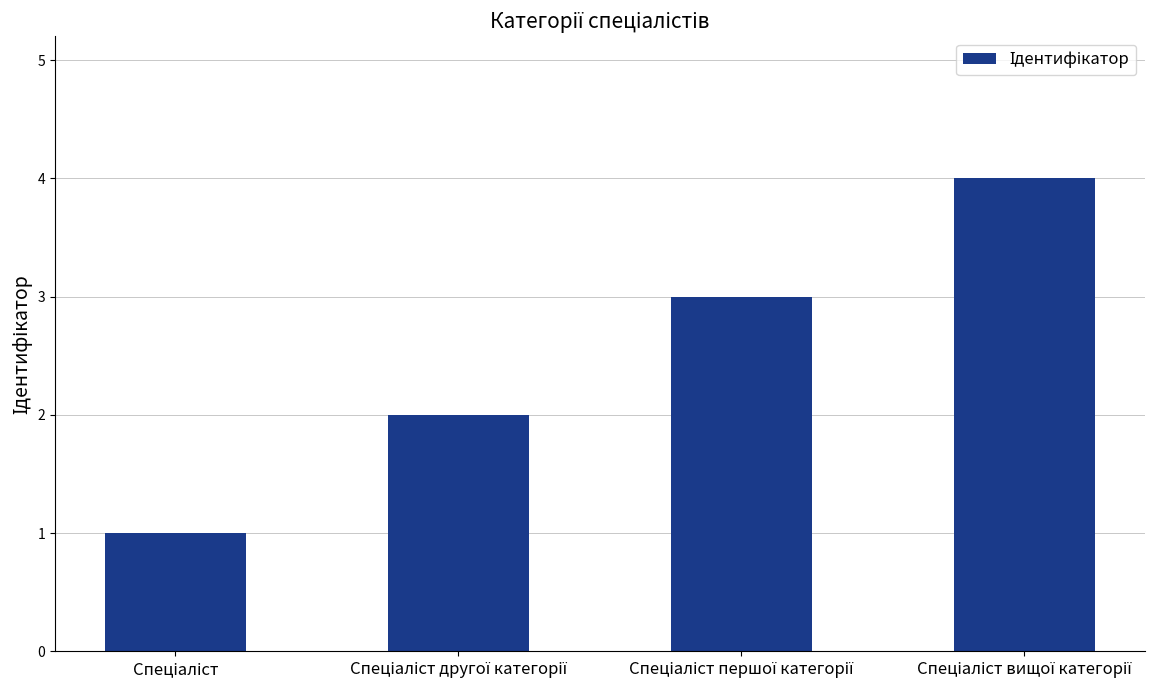

Reading right to left, extract all data points from this chart.

4	3	2	1